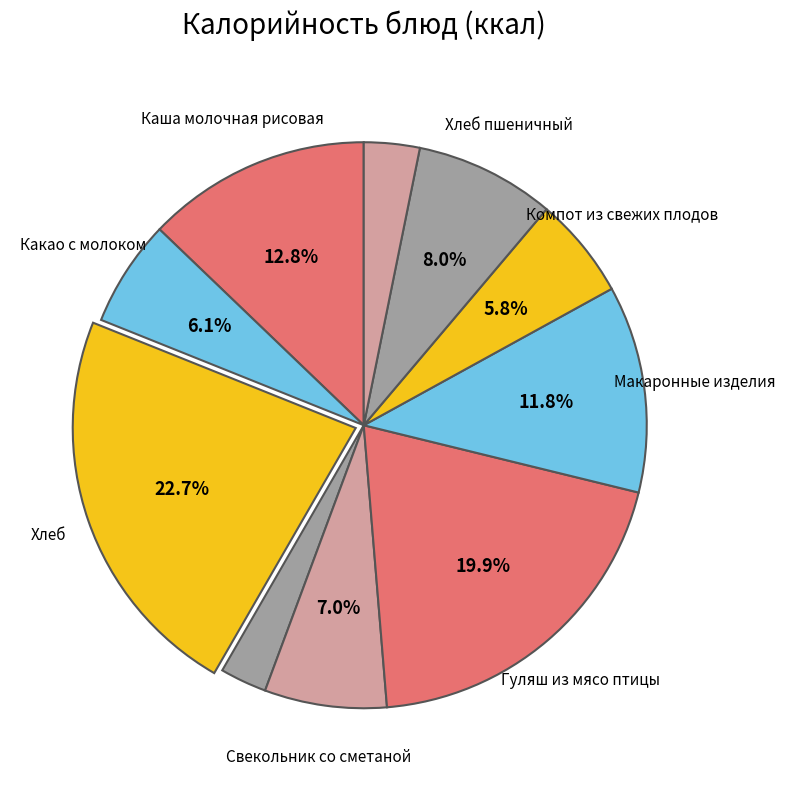

Count the number of slices in the pie.

10